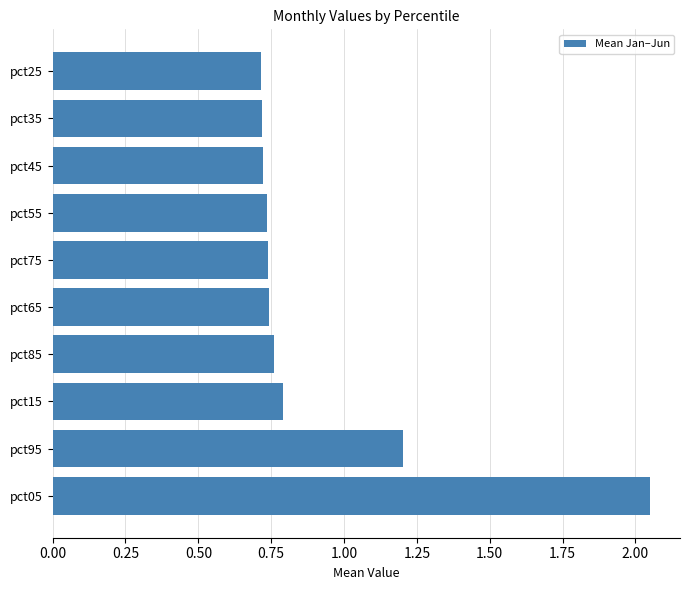

How many bars are there in total?

10